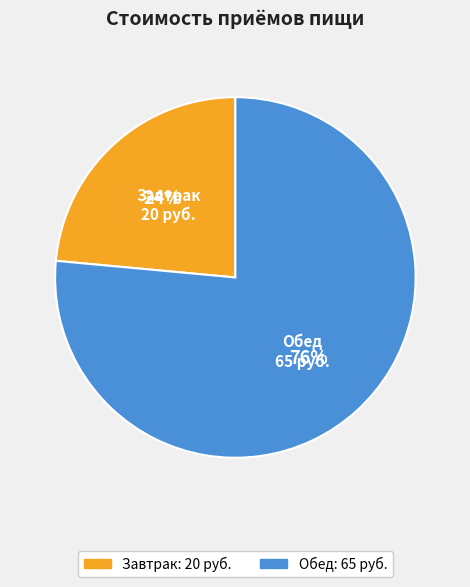

To the nearest percent, what is the combined percentage of Обед and Завтрак?

100%